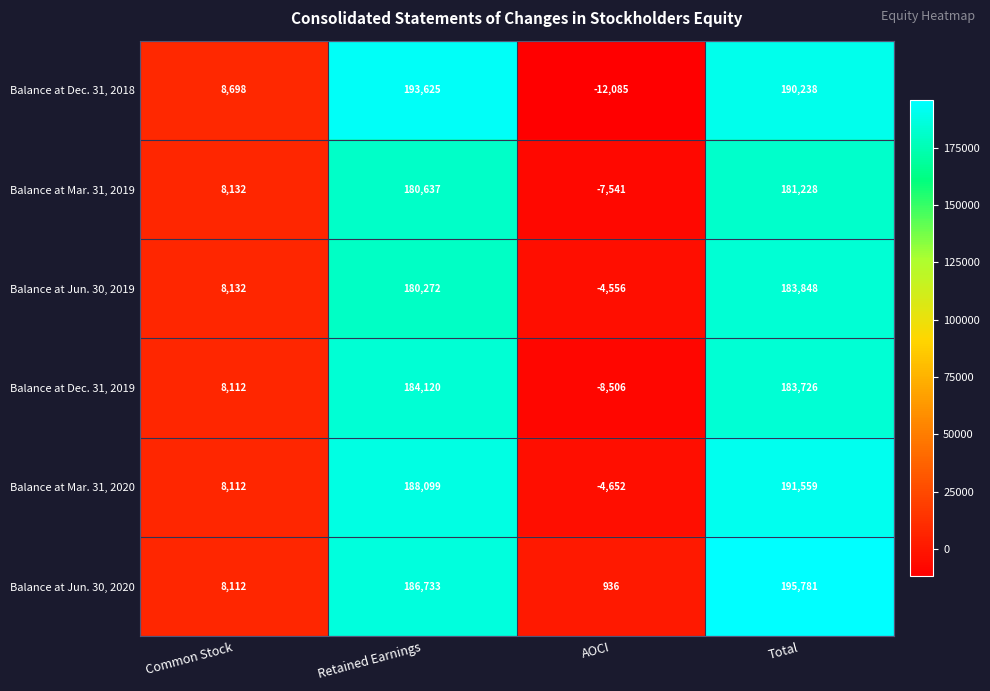

Reading right to left, list all the values displayed in this chart.

Balance at Dec. 31, 2018: Total=190238	AOCI=-12085	Retained Earnings=193625	Common Stock=8698
Balance at Mar. 31, 2019: Total=181228	AOCI=-7541	Retained Earnings=180637	Common Stock=8132
Balance at Jun. 30, 2019: Total=183848	AOCI=-4556	Retained Earnings=180272	Common Stock=8132
Balance at Dec. 31, 2019: Total=183726	AOCI=-8506	Retained Earnings=184120	Common Stock=8112
Balance at Mar. 31, 2020: Total=191559	AOCI=-4652	Retained Earnings=188099	Common Stock=8112
Balance at Jun. 30, 2020: Total=195781	AOCI=936	Retained Earnings=186733	Common Stock=8112